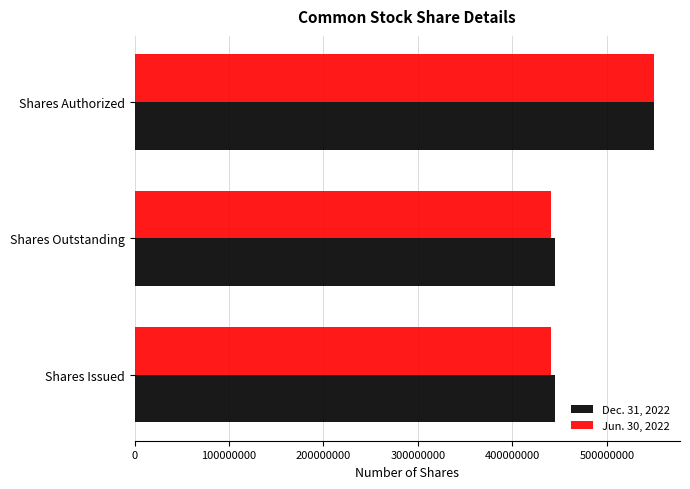

What is the greatest value displayed?

550000000